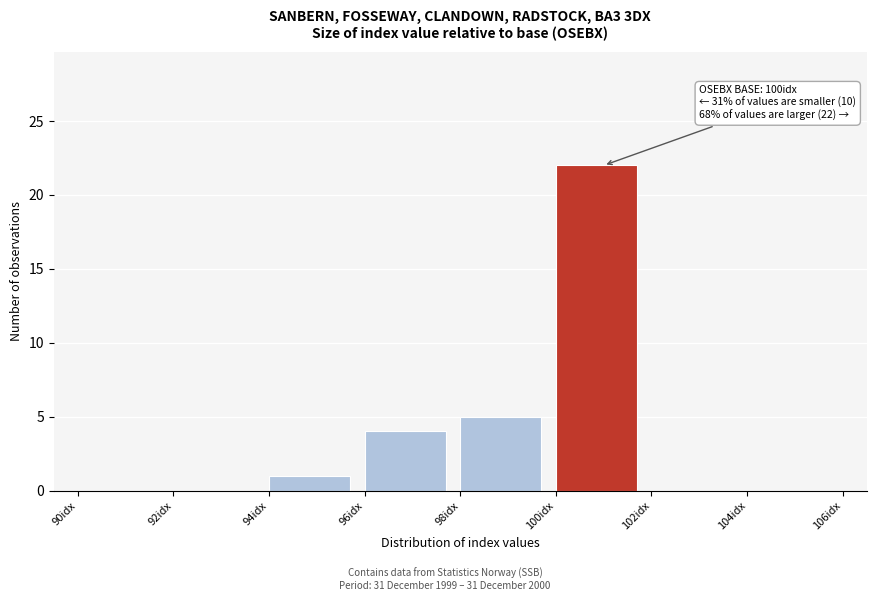

Which range on the x-axis has the tallest bar?

100 to 102